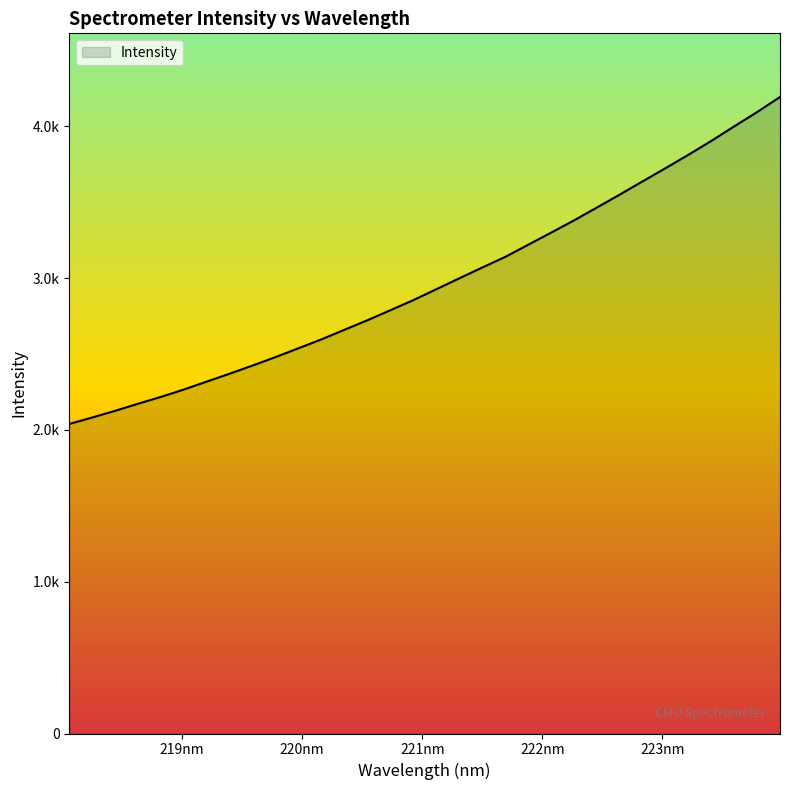

What is the difference between the maximum and minimum values?

2154.5